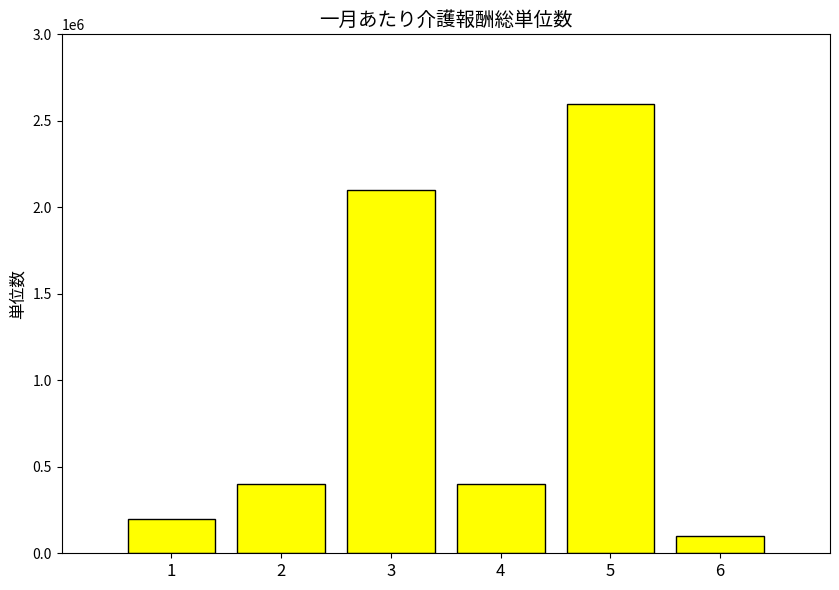

Reading left to right, extract all data points from this chart.

1=200000	2=400000	3=2100000	4=400000	5=2600000	6=100000